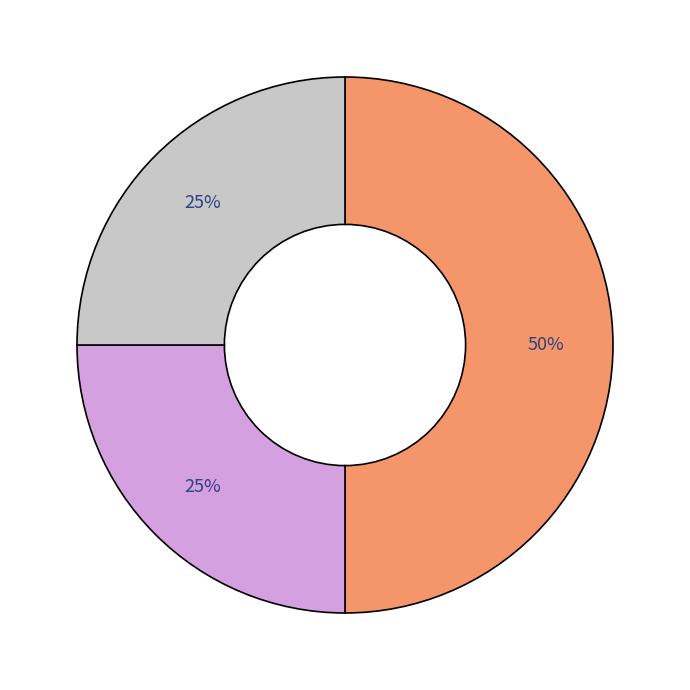

To the nearest percent, what is the average slice percentage?

33%